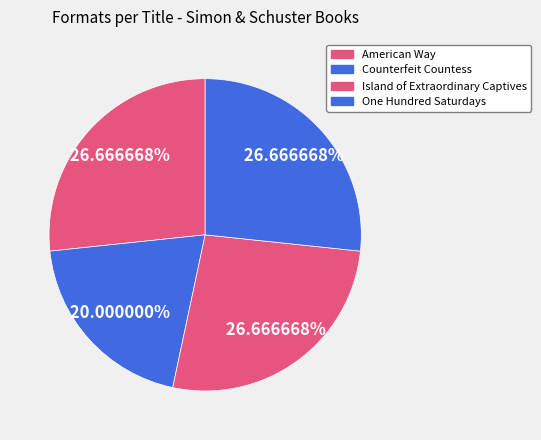

How many segments does this pie chart have?

4